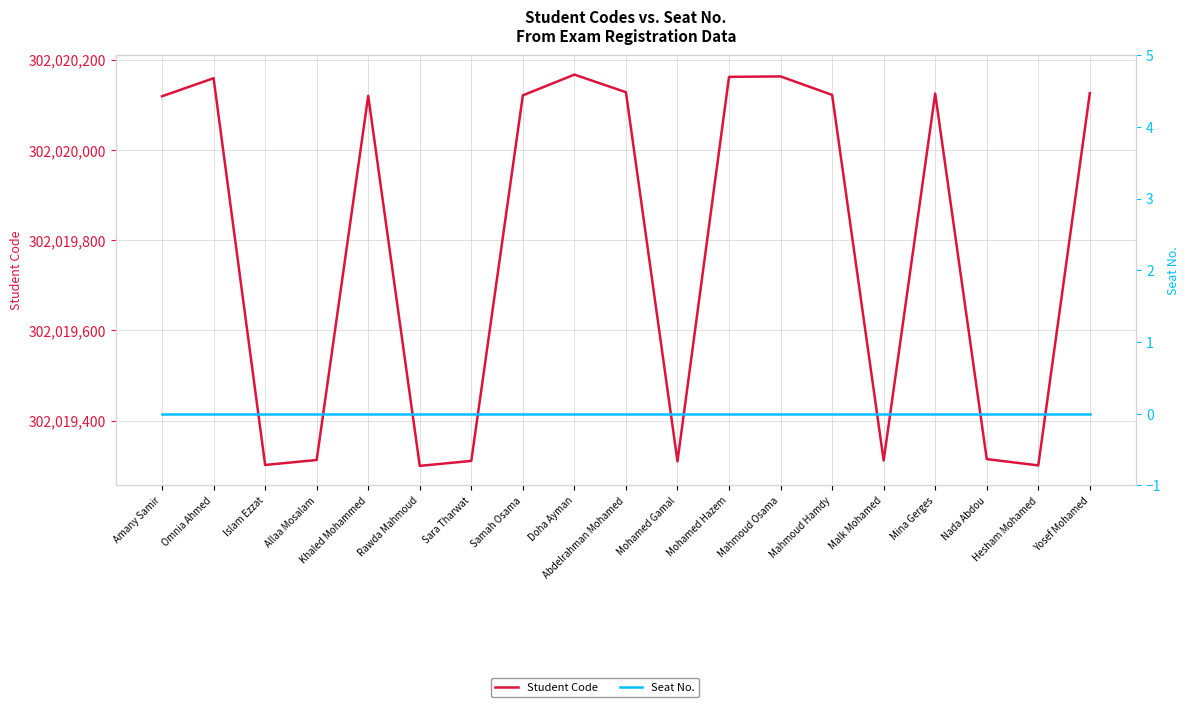

Which series has the largest total across all categories?

Student Code